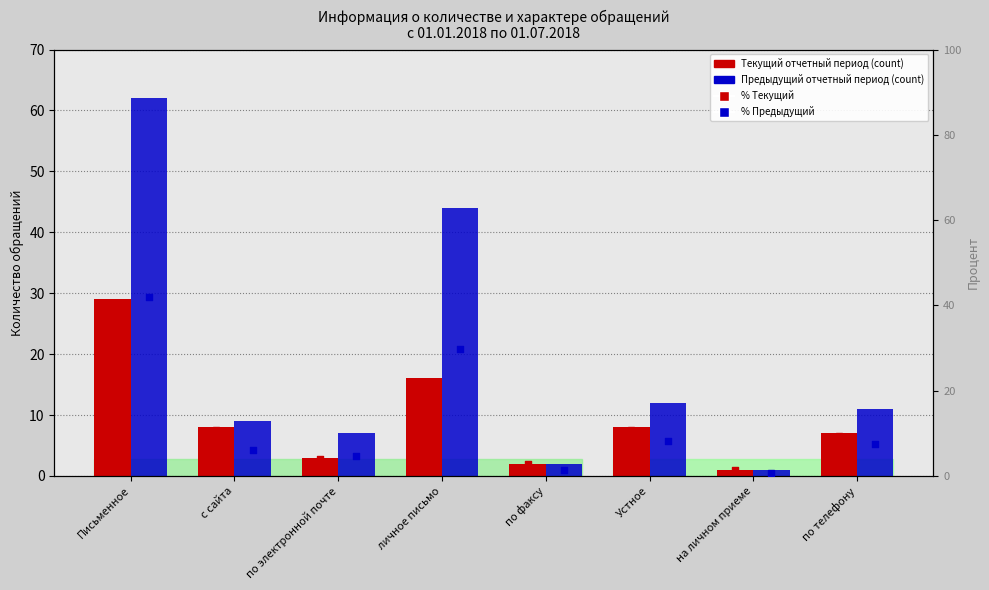

At which category is the sum across all series the highest?

Письменное